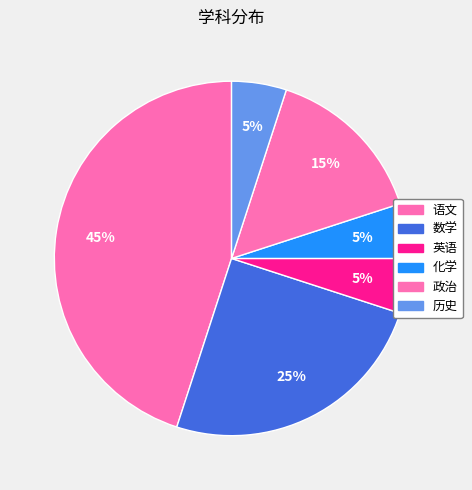

Is it true that 历史 is 18% of the pie?

False